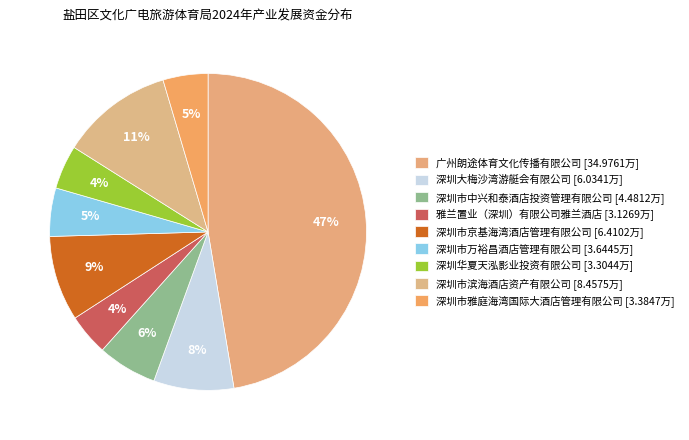

Which slice is the smallest?

雅兰置业（深圳）有限公司雅兰酒店